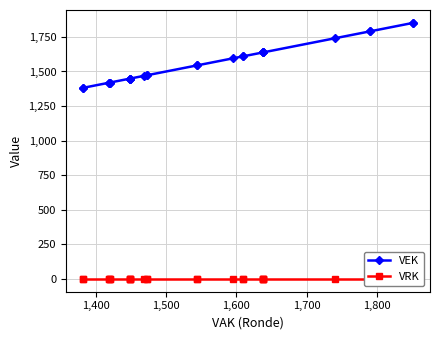

What is the difference between the maximum and minimum values in the VEK series?

471